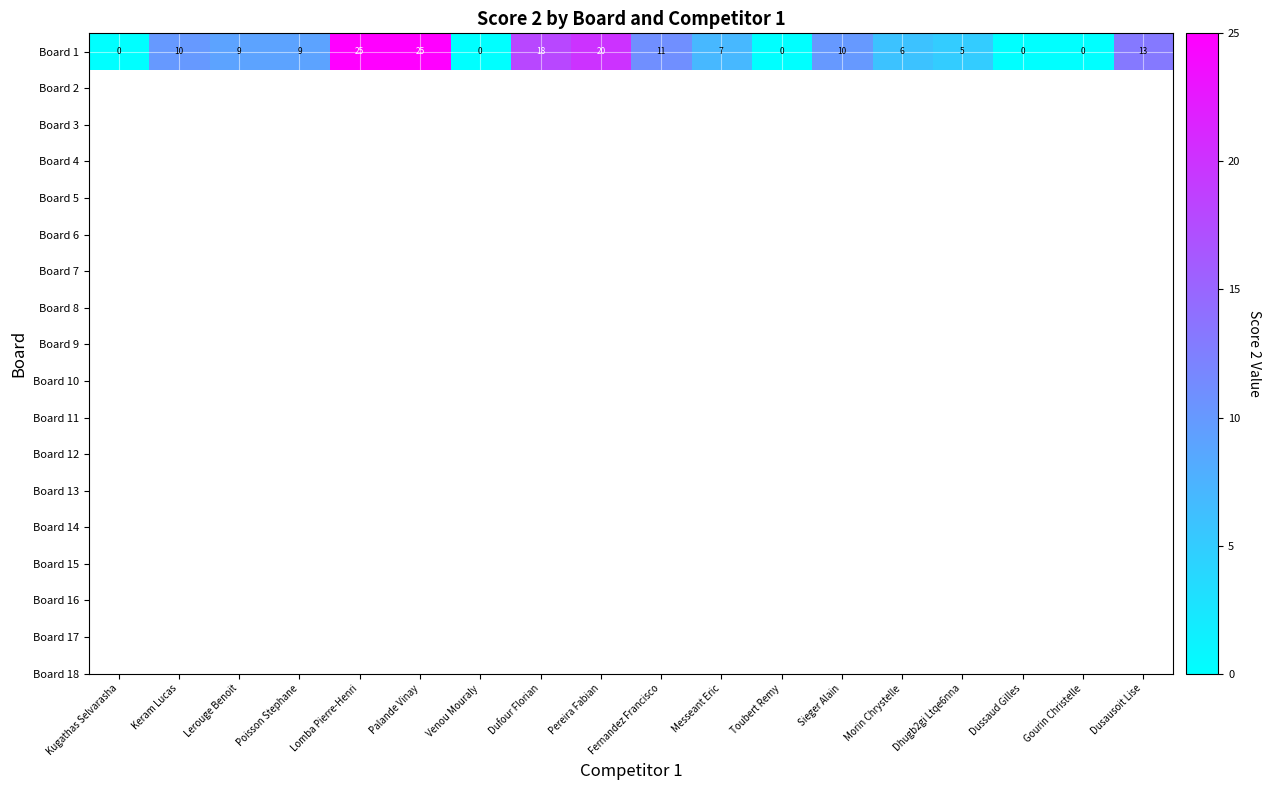

Which label corresponds to the largest value in the chart?

Lomba Pierre-Henri